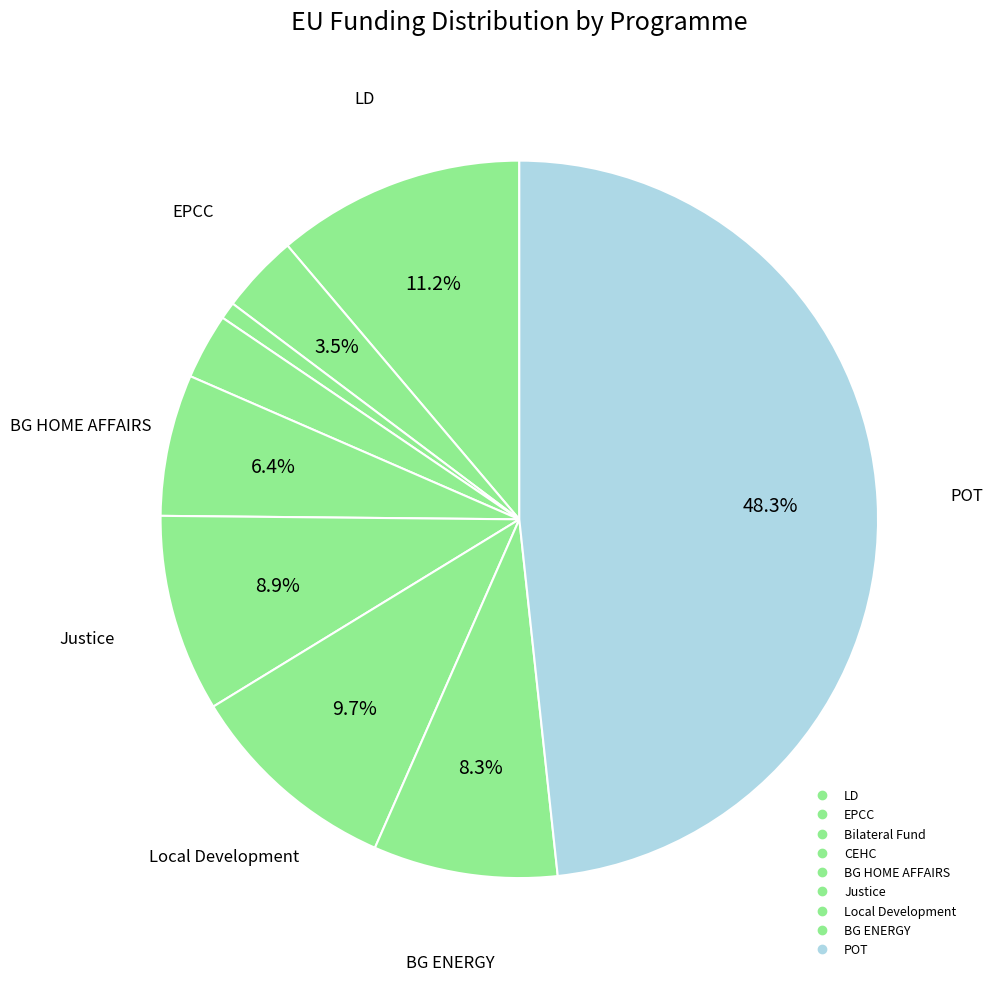

Rank the categories by value from highest to lowest.

POT, LD, Local Development, Justice, BG ENERGY, BG HOME AFFAIRS, EPCC, CEHC, Bilateral Fund